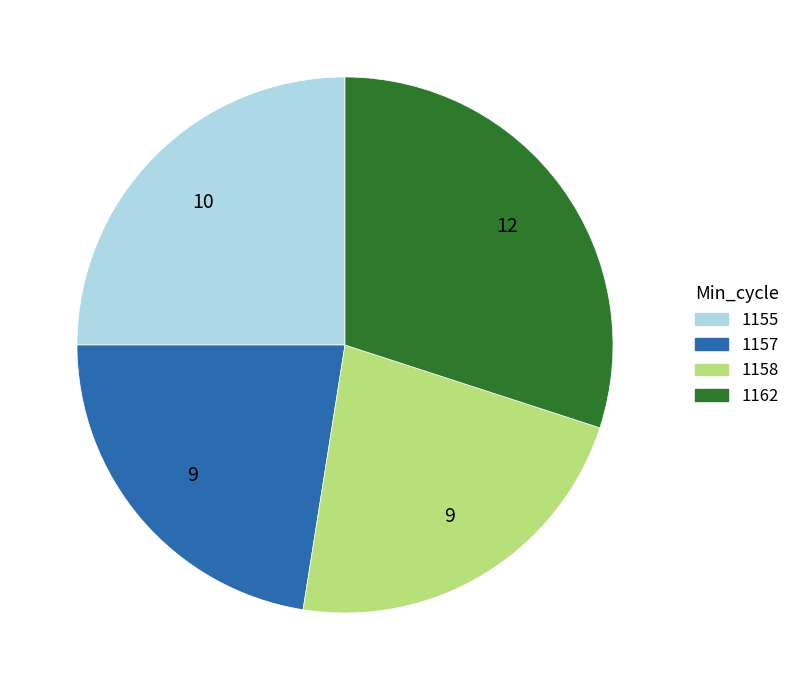

Which slice is the largest?

1162